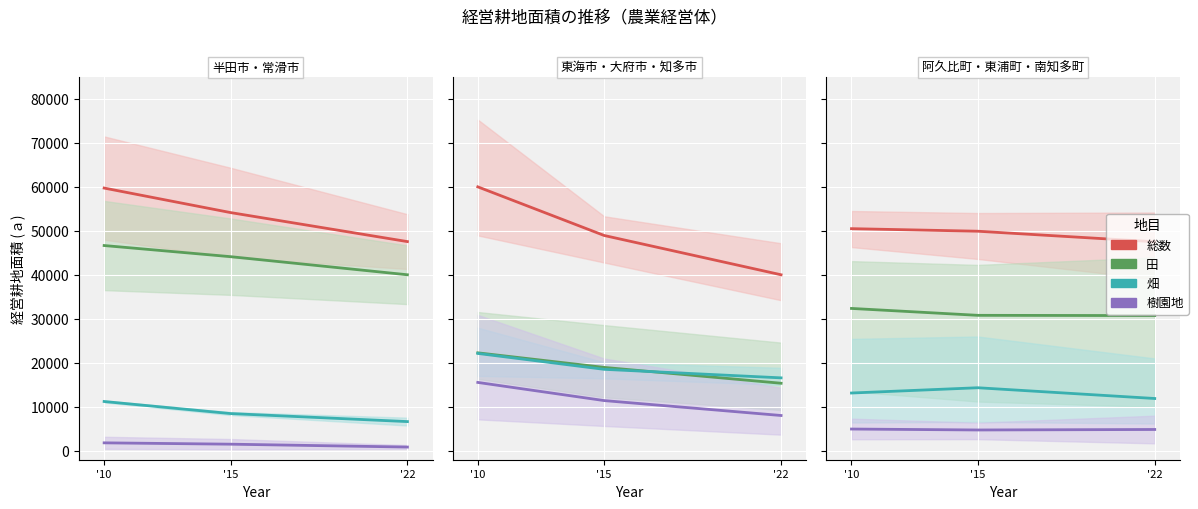

What is the difference between the maximum and second lowest values in the 畑 series?

1198.0